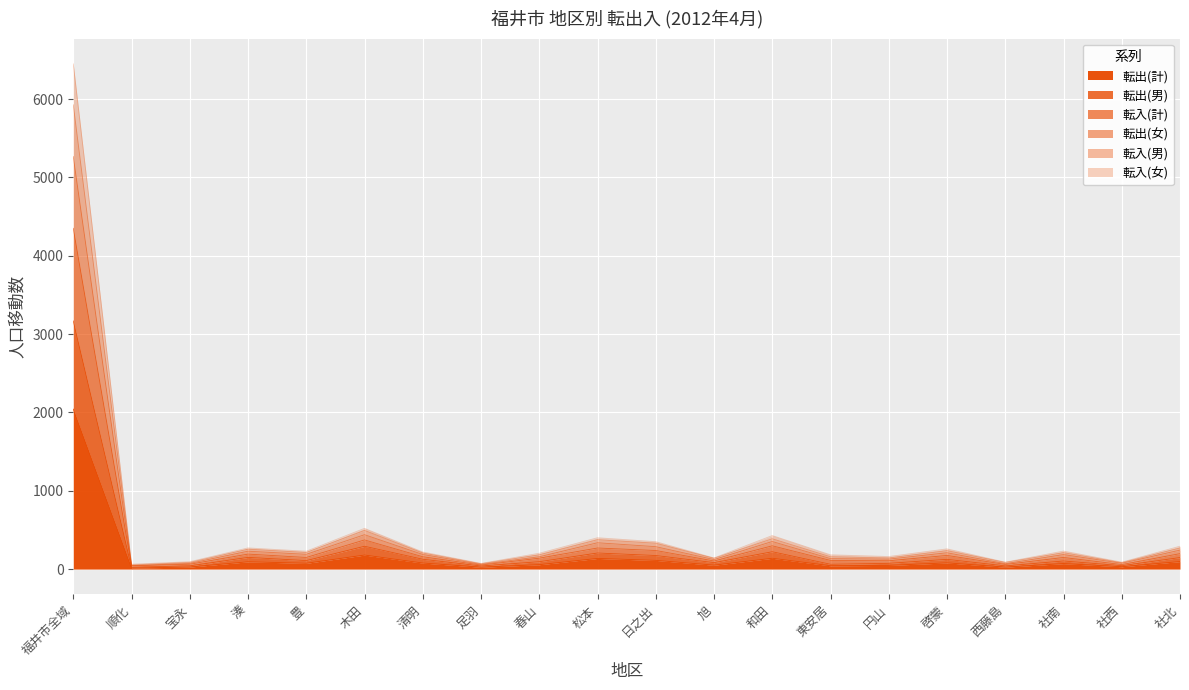

What is the difference between the maximum and second lowest values in the 転出(計) series?

2018